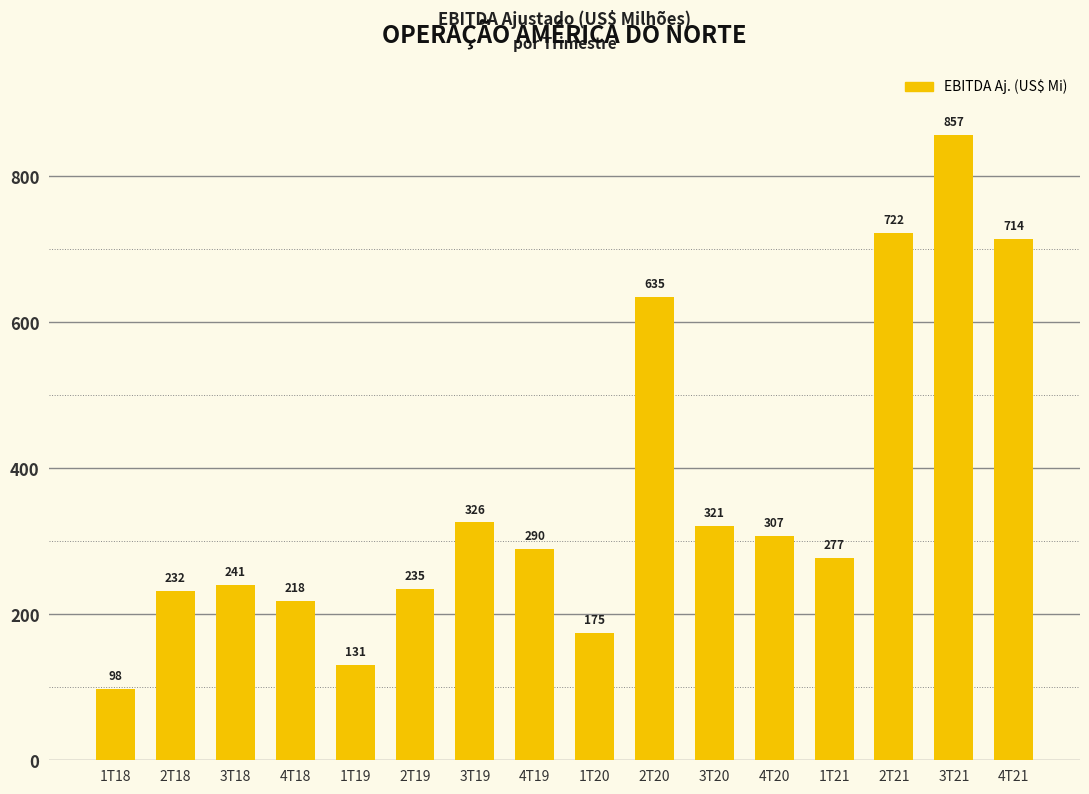

Rank the categories by value from highest to lowest.

3T21, 2T21, 4T21, 2T20, 3T19, 3T20, 4T20, 4T19, 1T21, 3T18, 2T19, 2T18, 4T18, 1T20, 1T19, 1T18